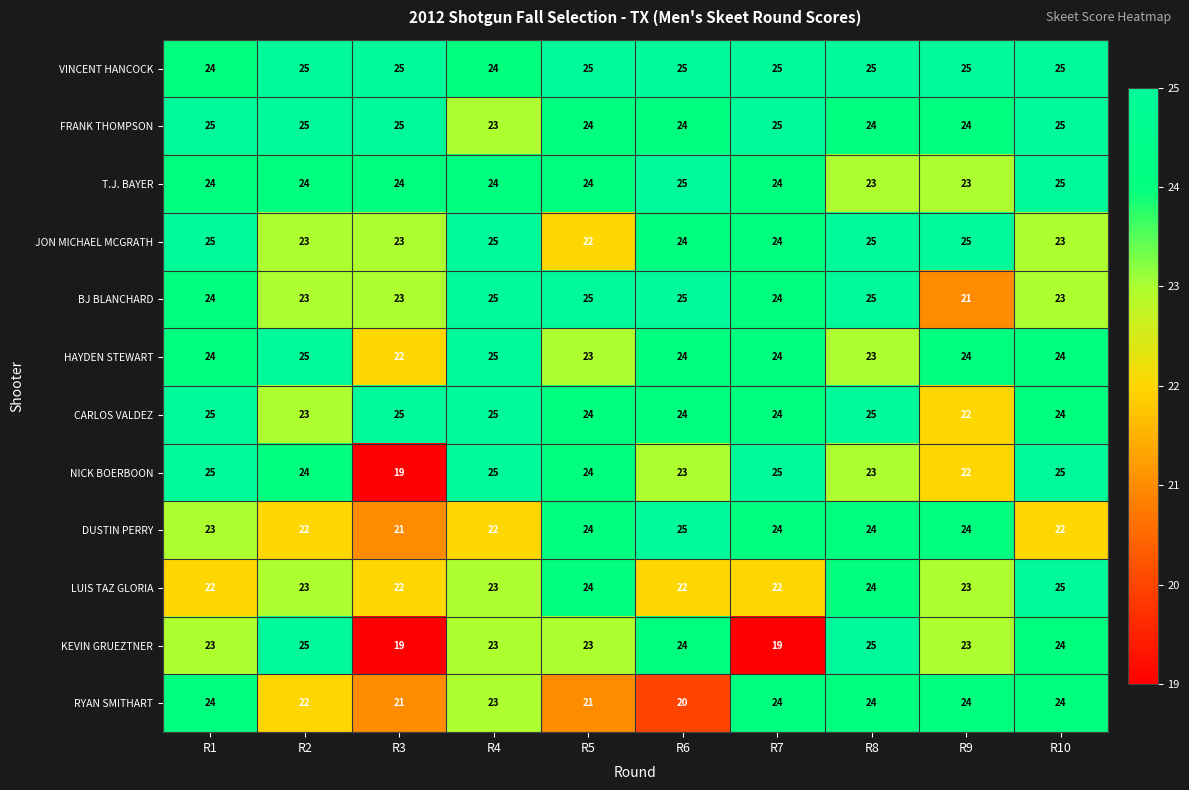

Which category has the lowest value in the JON MICHAEL MCGRATH series?

R5